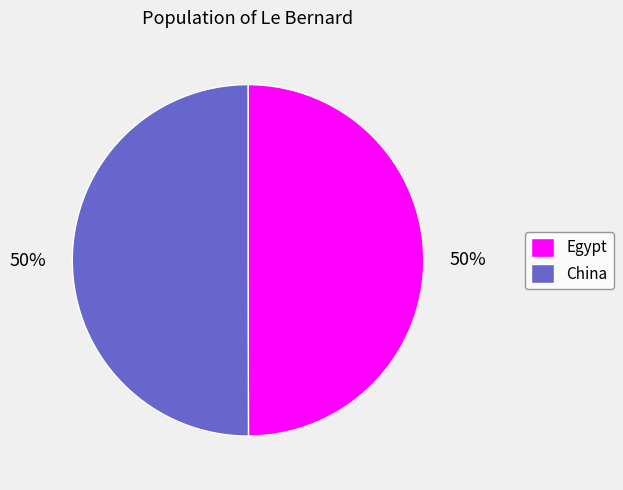

What is the ratio of the value at Egypt to the value at China?

1.0